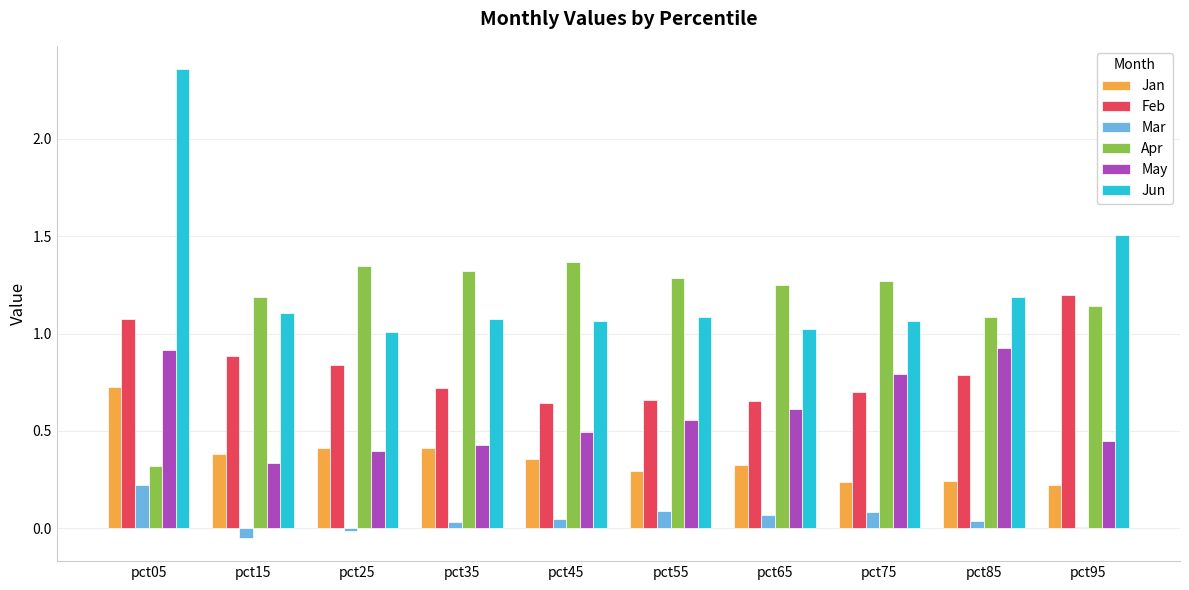

True or false: Jan has a value of 0.1 at pct45.

False